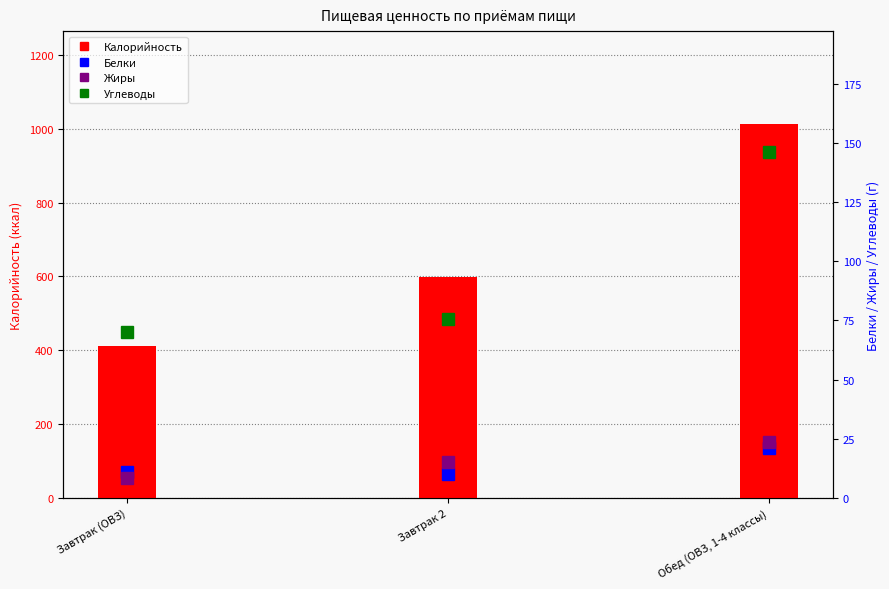

What position from the right is Завтрак 2?

2